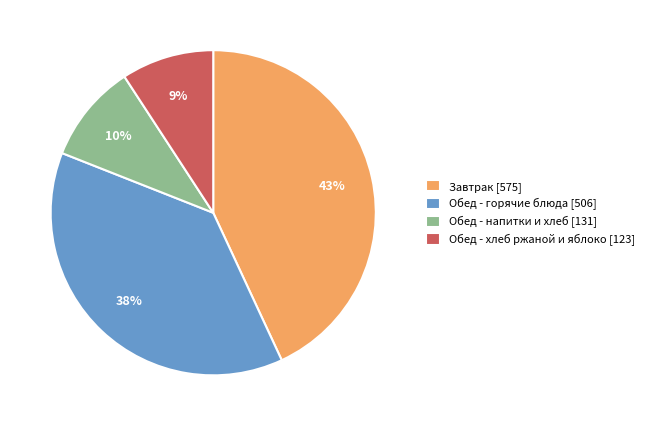

What percentage is the Завтрак [575] slice, to the nearest percent?

43%